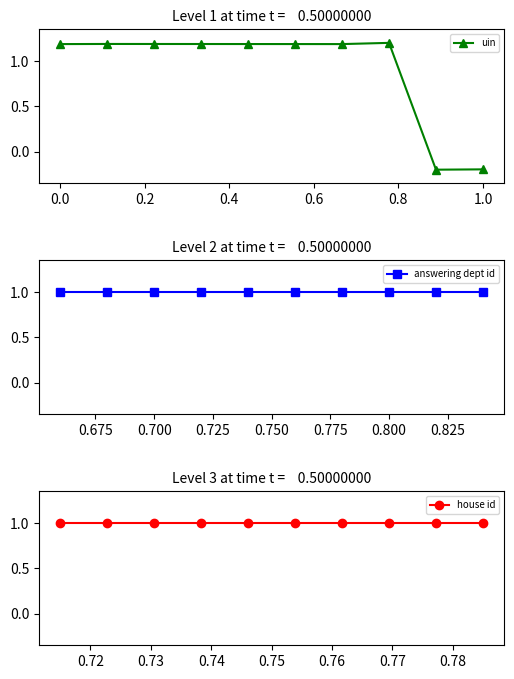

Reading right to left, what are all the values shown in this chart?

uin: -0.2	-0.2	1.2	1.2	1.2	1.2	1.2	1.2	1.2	1.2
answering dept id: 1.0	1.0	1.0	1.0	1.0	1.0	1.0	1.0	1.0	1.0
house id: 1.0	1.0	1.0	1.0	1.0	1.0	1.0	1.0	1.0	1.0